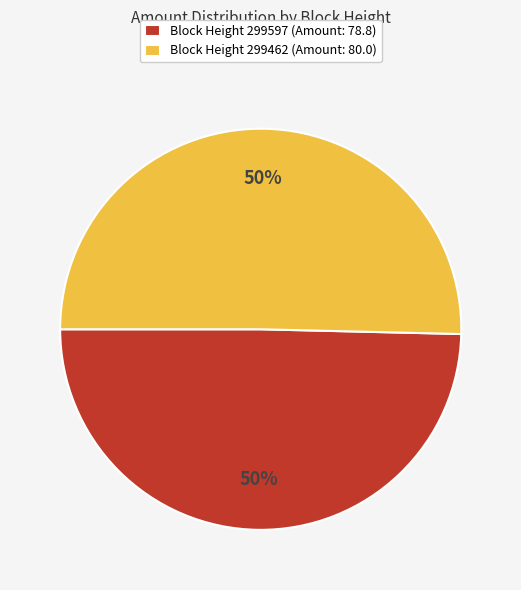

Do Block Height 299462 (Amount: 80.0) and Block Height 299597 (Amount: 78.8) together represent more than half of the pie?

Yes